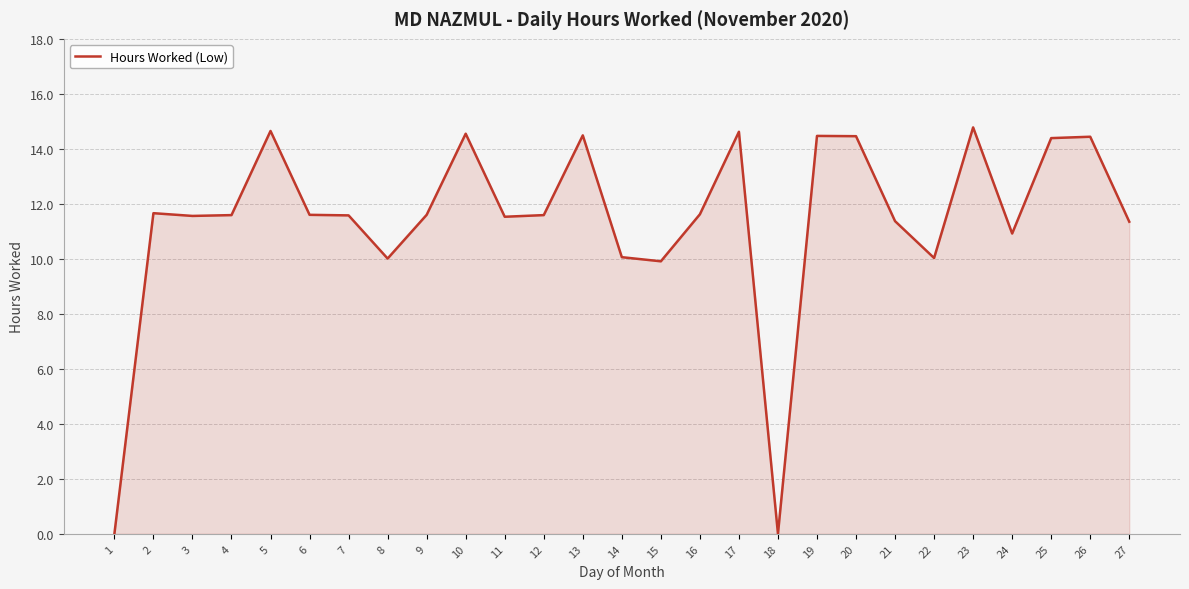

True or false: the data shows 10.9 at 24.

True